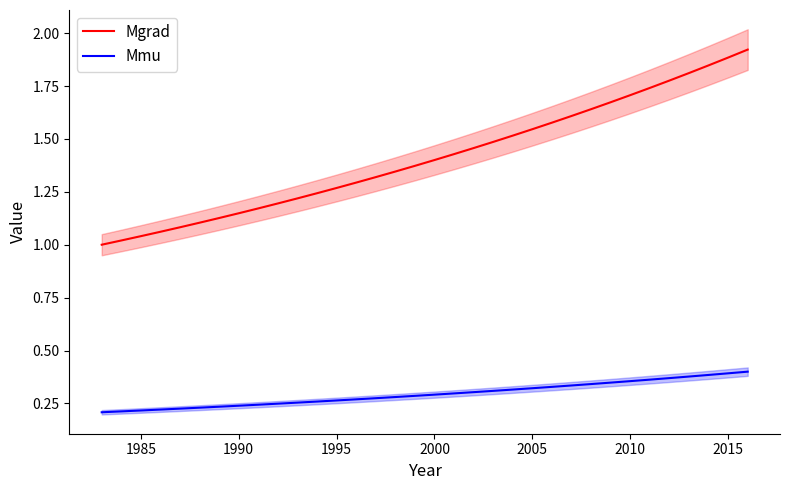

Count the Mmu values in the range 0 to 1.

34